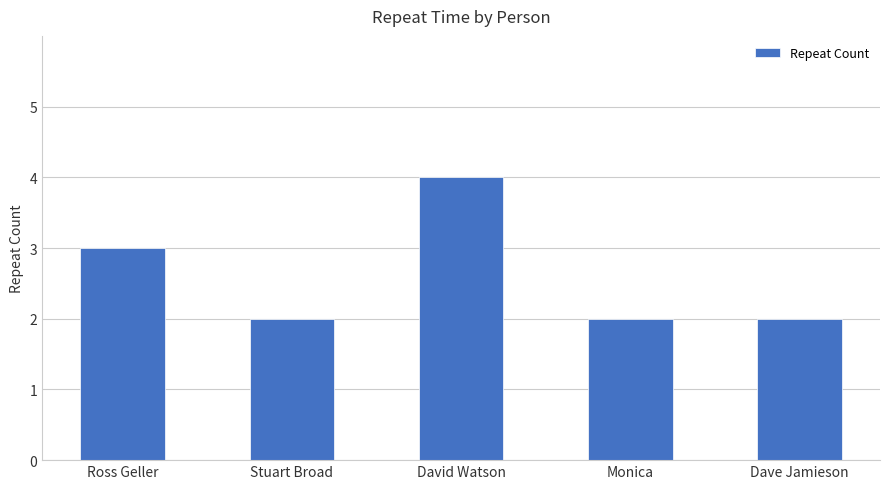

What is the change in value from Ross Geller to Monica?

-1